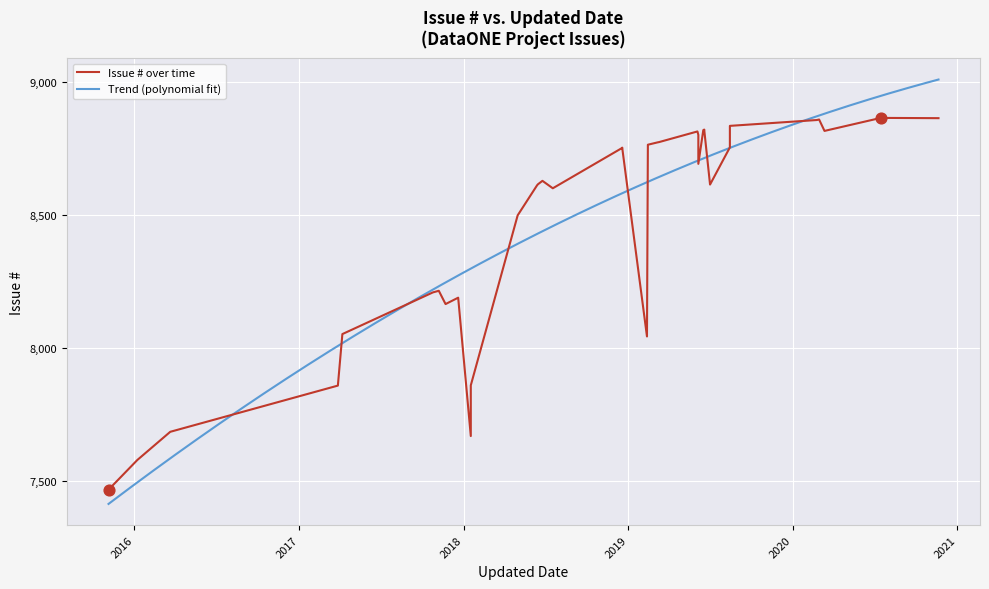

Between 2019-06-19 and 2018-07-18, which is larger?

2019-06-19